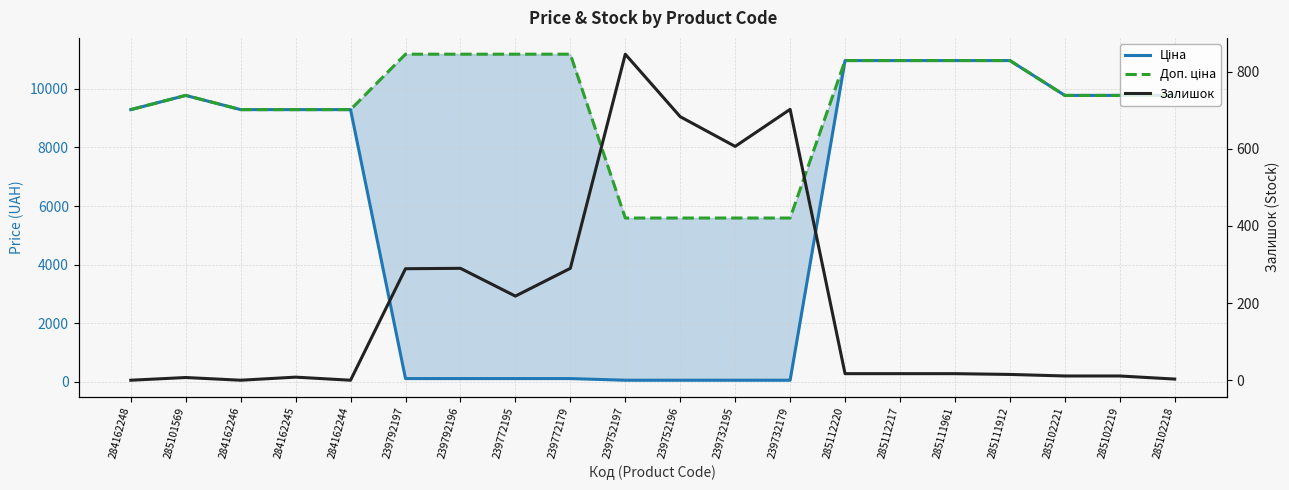

In Ціна, how many points are higher than both neighbors (excluding endpoints)?

1